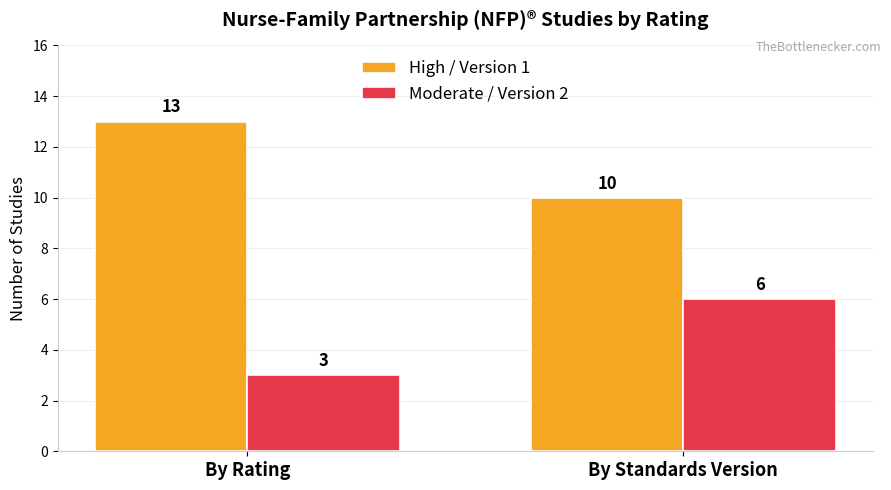

What is the value of the Moderate / Version 2 bar at the 1st from the left?

3